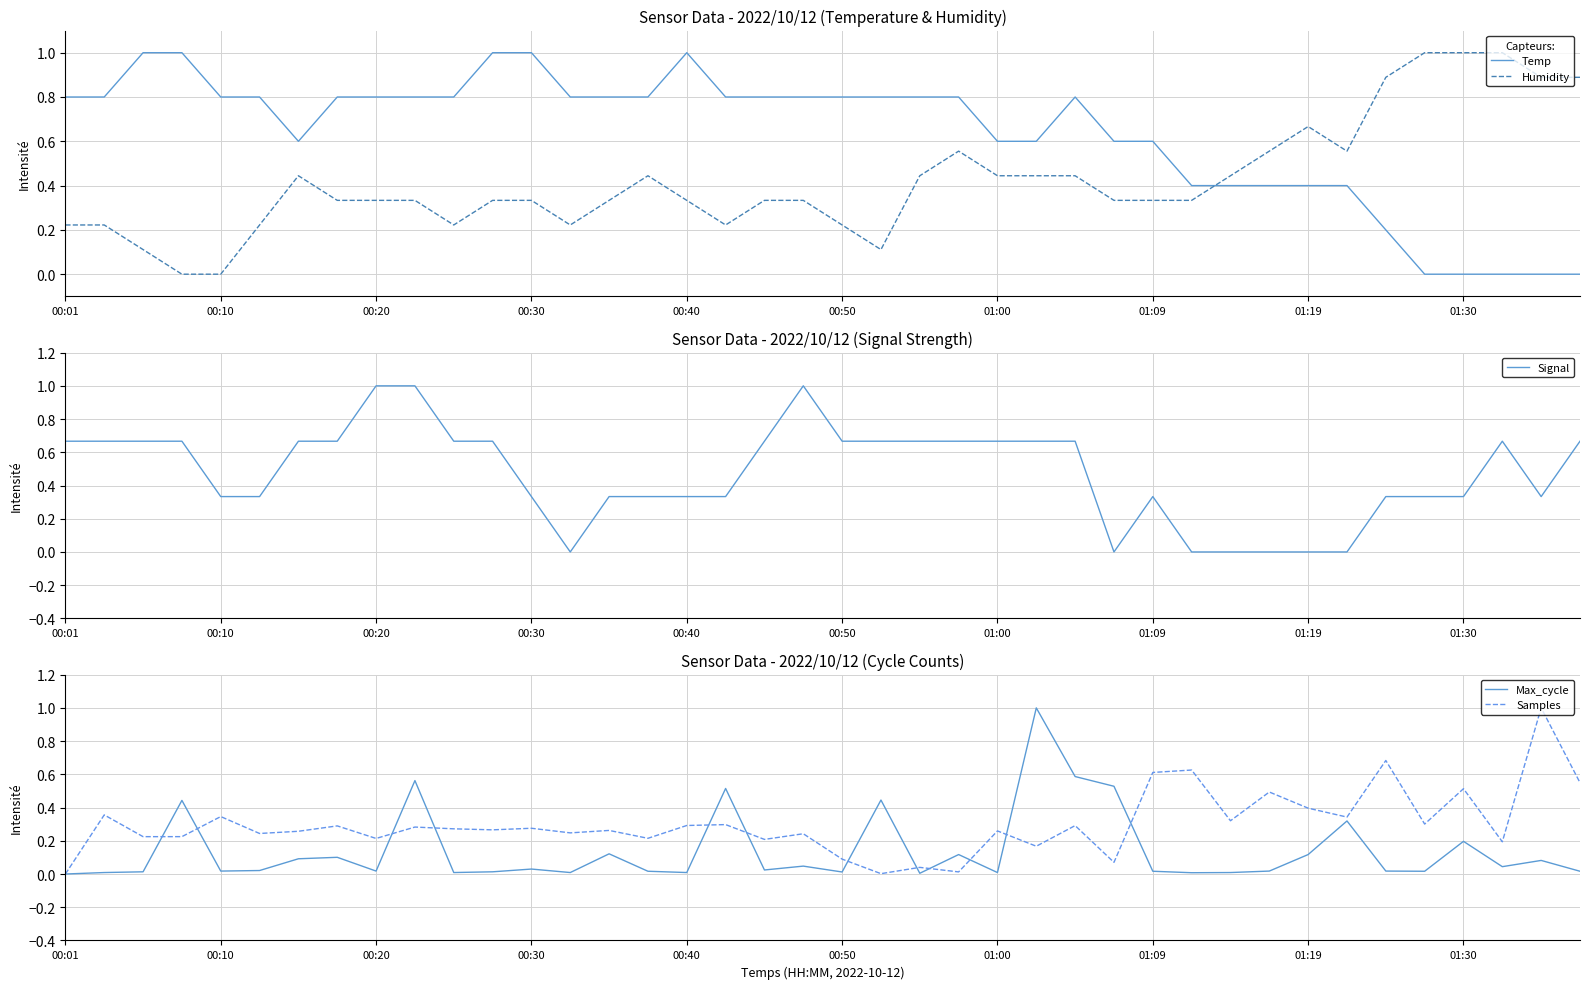

What is the spread (max minus min) of values at 38?

1.0